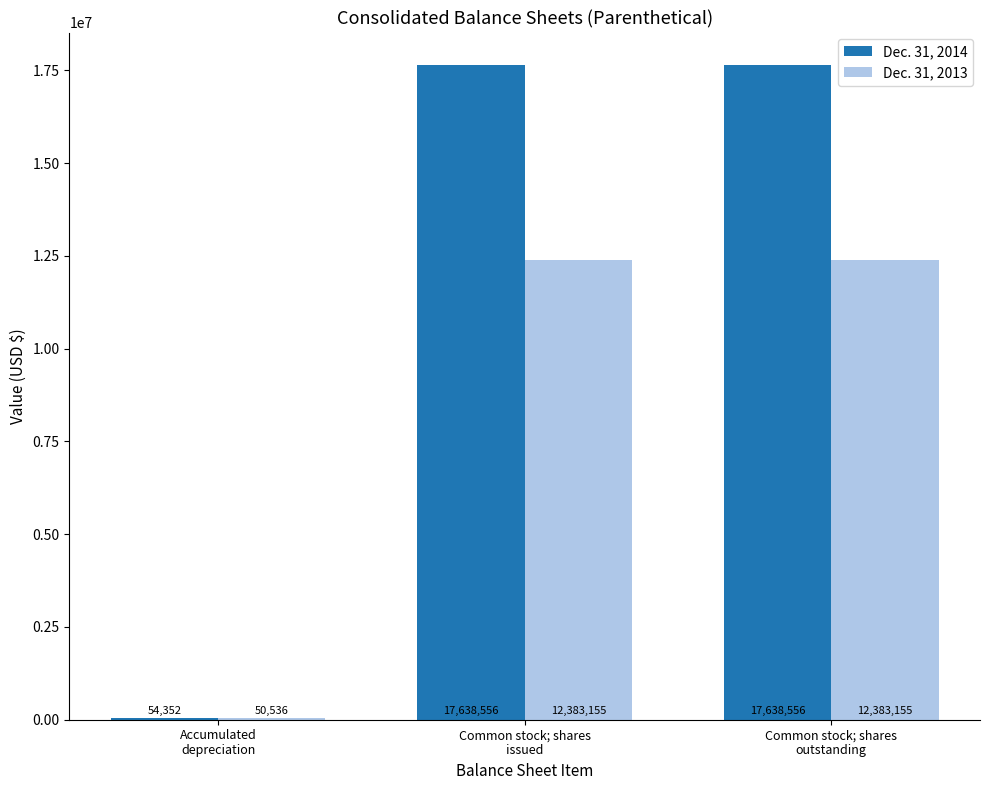

At which label is Dec. 31, 2014 closest to 8846454?

Accumulated
depreciation